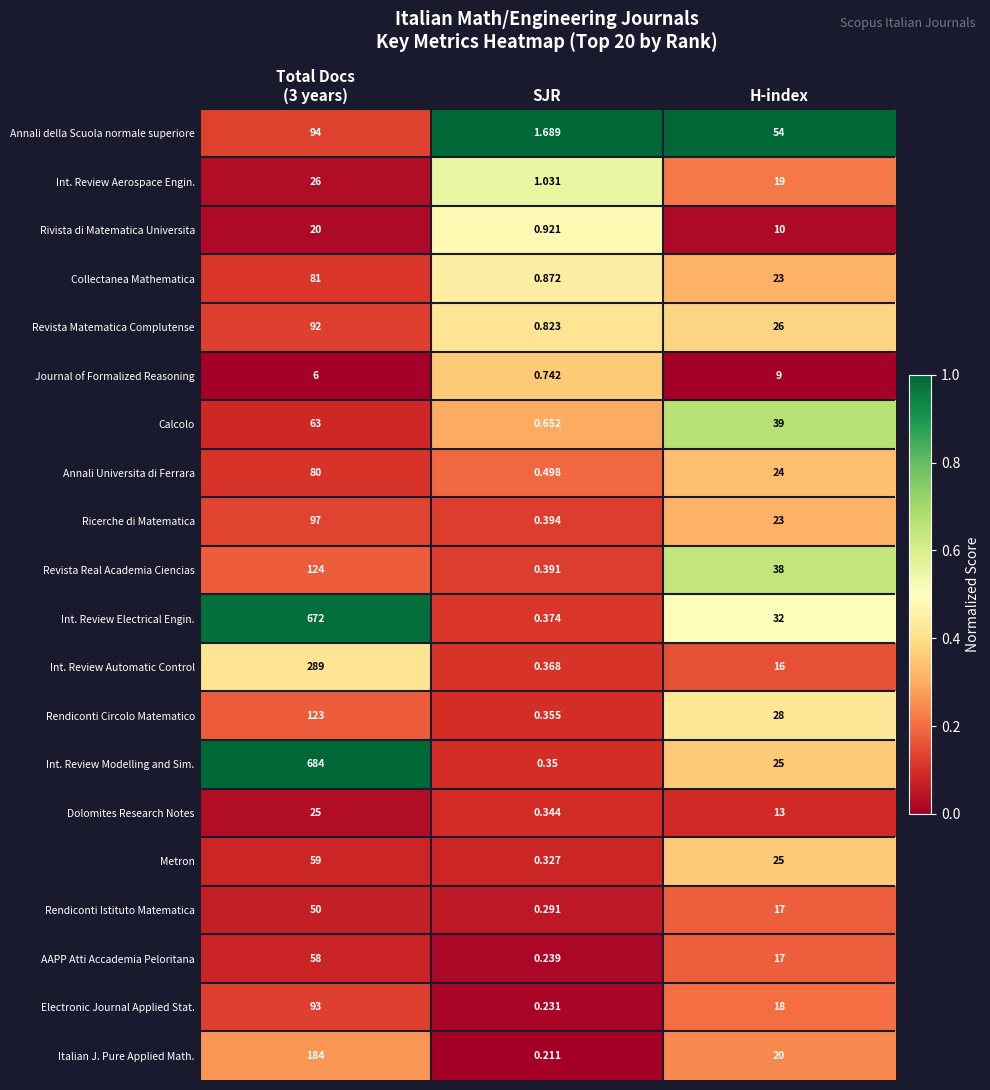

What is the difference between the highest and lowest values at Total Docs
(3 years)?

678.0